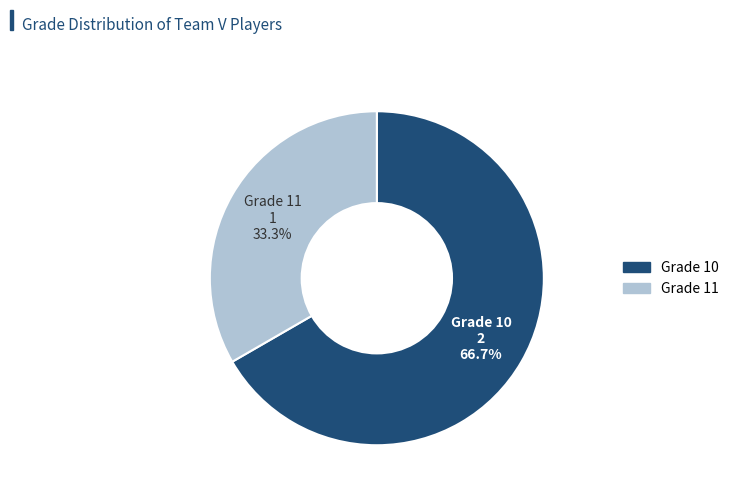

Is there any slice that represents more than half of the pie?

Yes